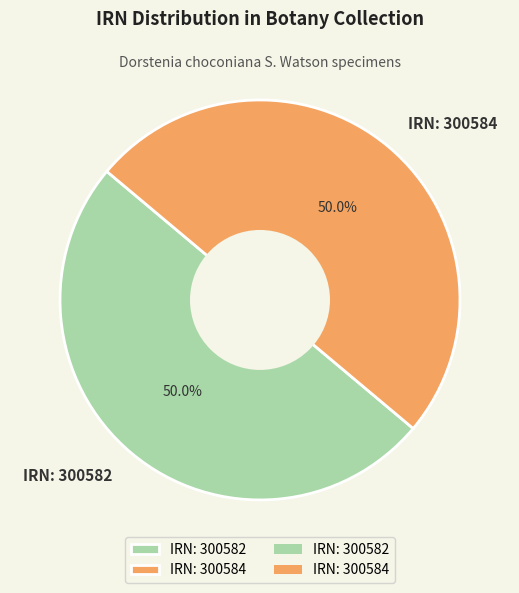

Approximately how many times larger is the value at IRN: 300584 compared to IRN: 300582?

1.0